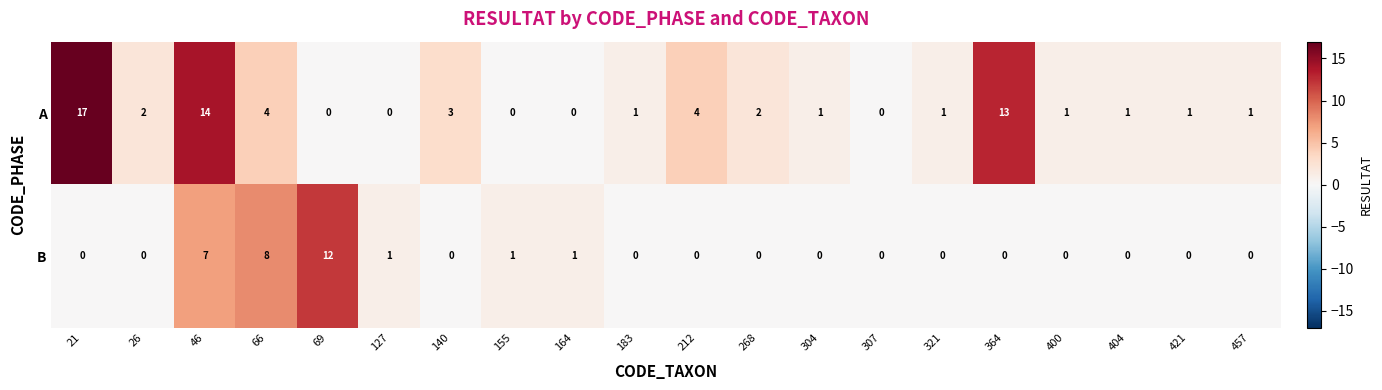

What is the sum of all B values?

30